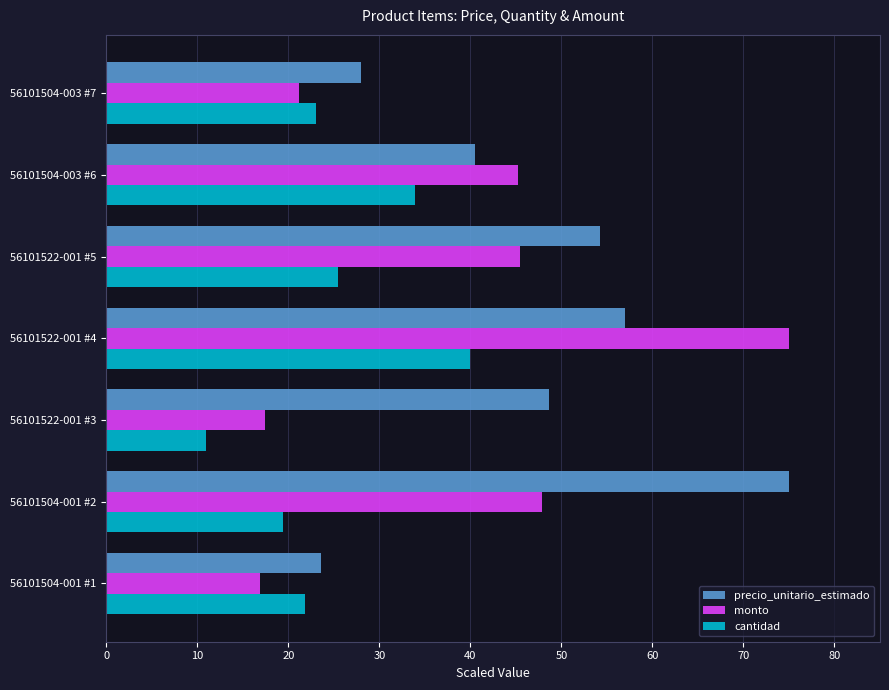

What is the minimum value for precio_unitario_estimado?

23.5